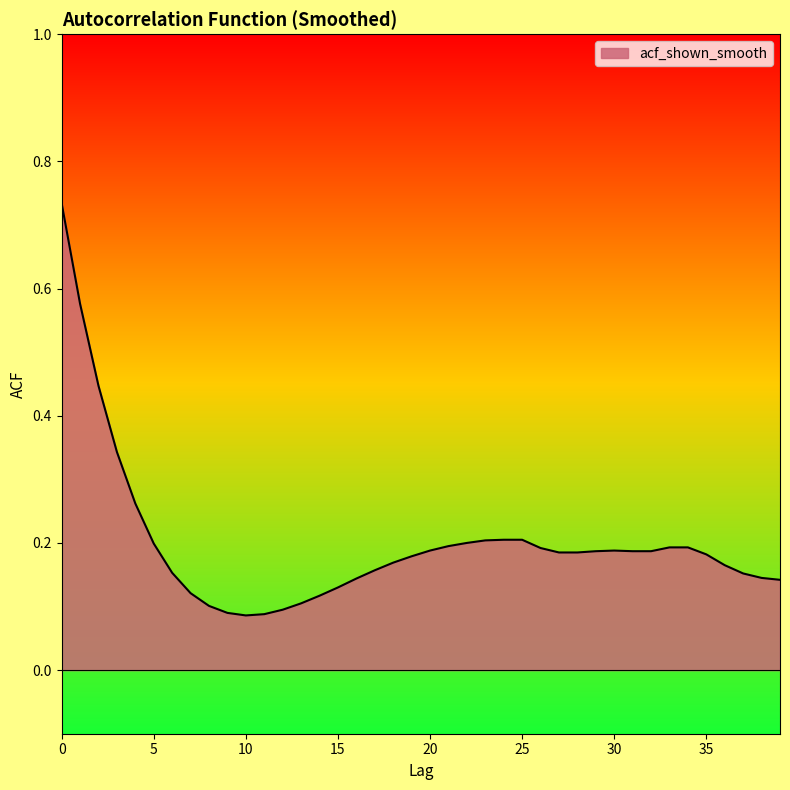

How many values are between 0 and 1?

40